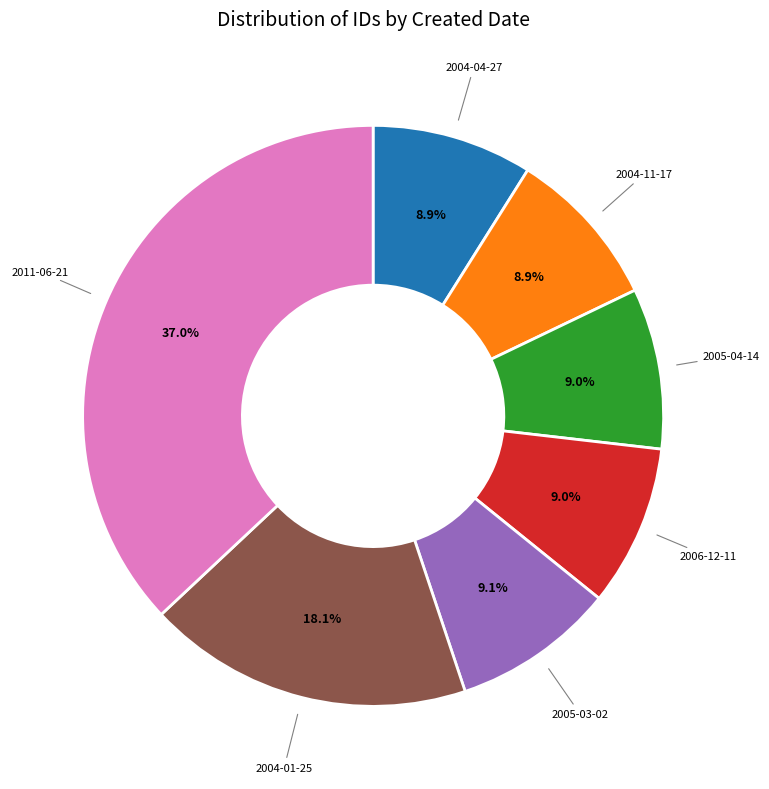

How many slices are in this pie chart?

7